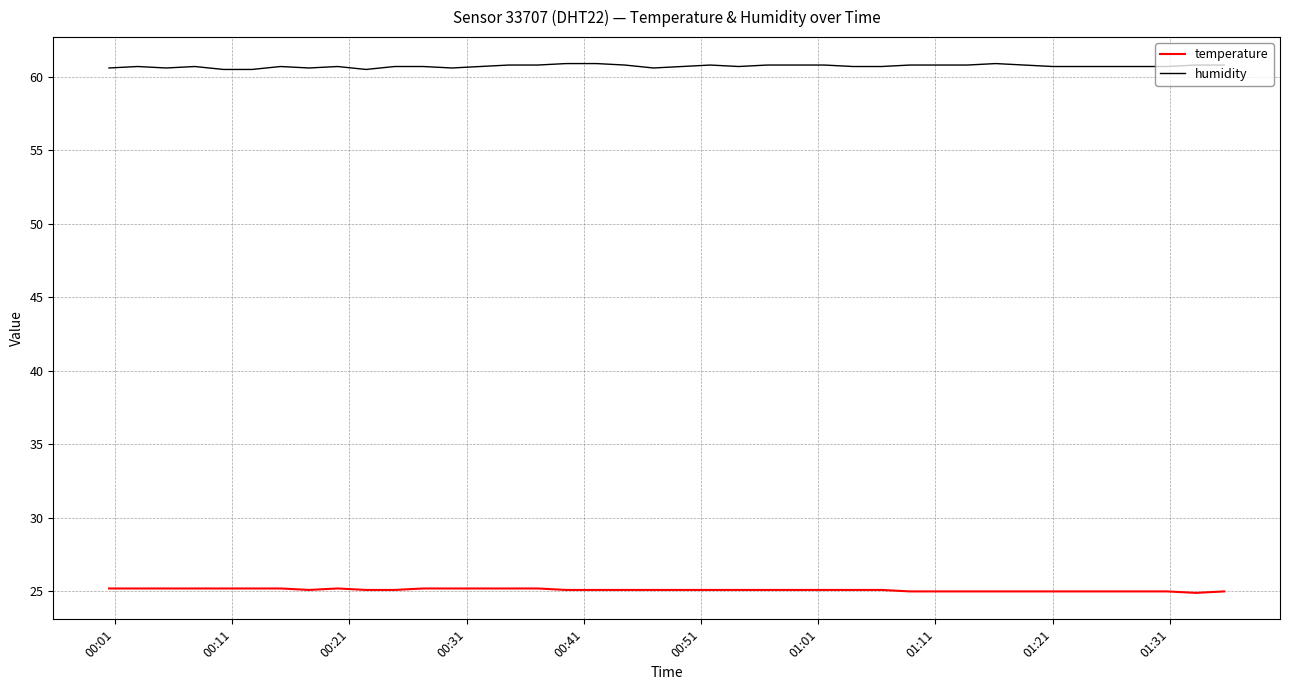

Is this an area chart (filled region under the line)?

No